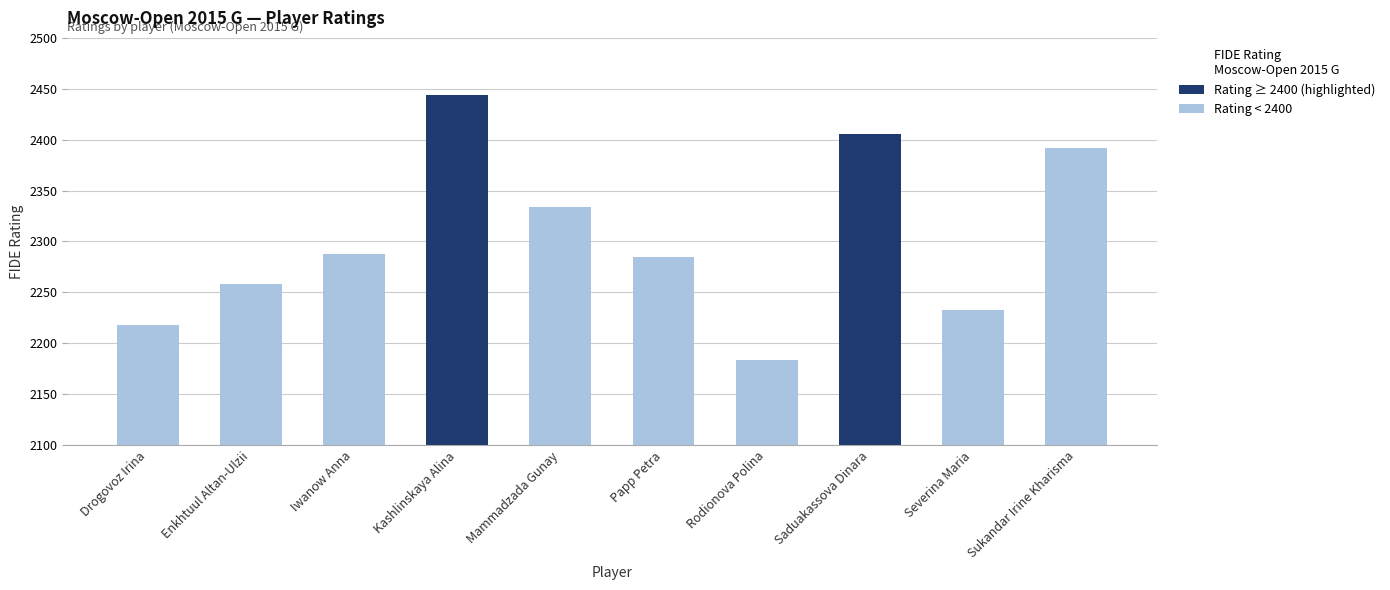

Does the chart contain stacked bars?

No